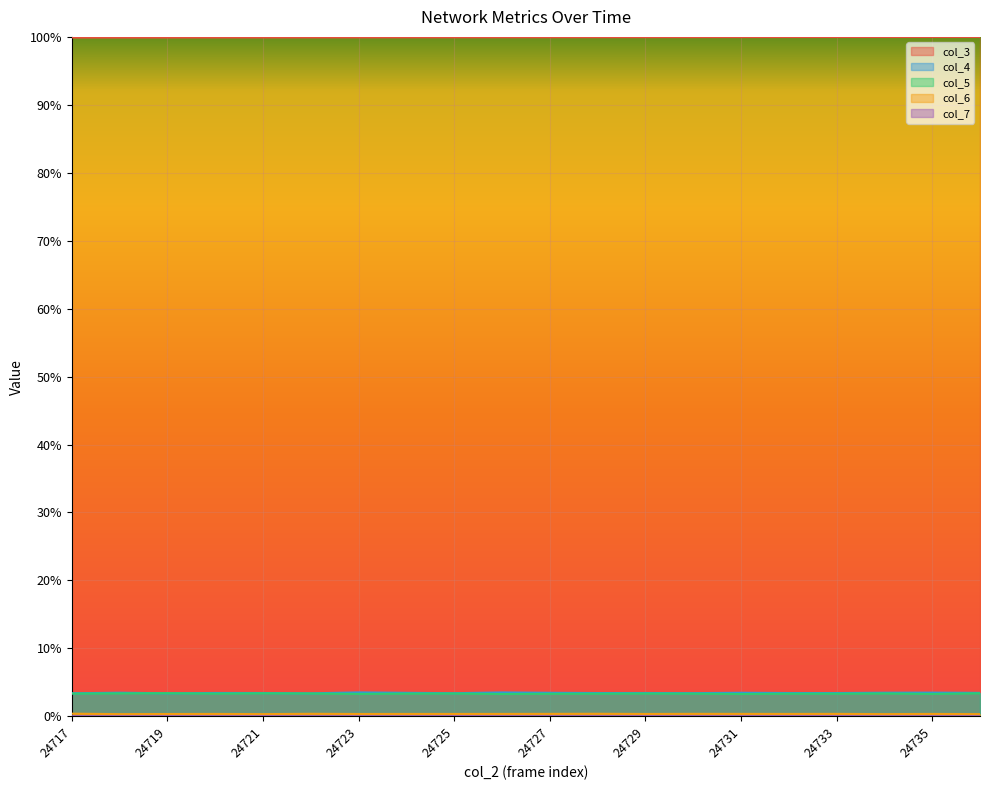

At which category is the sum across all series the highest?

24736